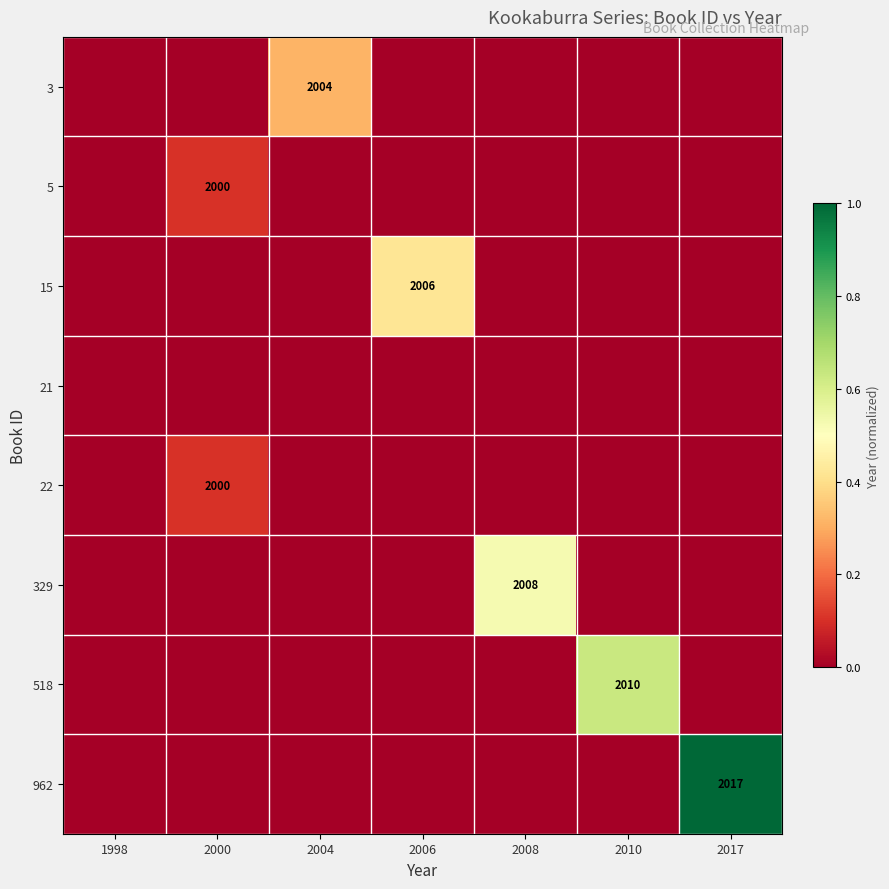

At which category is the sum across all series the highest?

2017